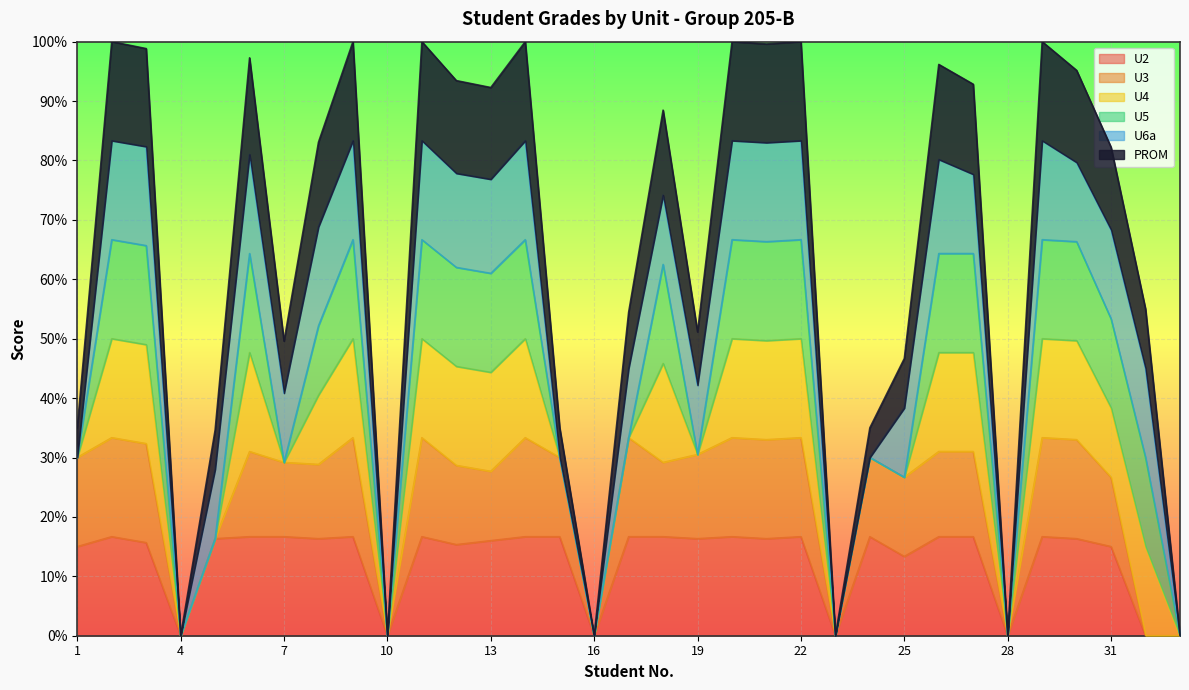

The U2 series shows 10.1 at 28. True or false?

False